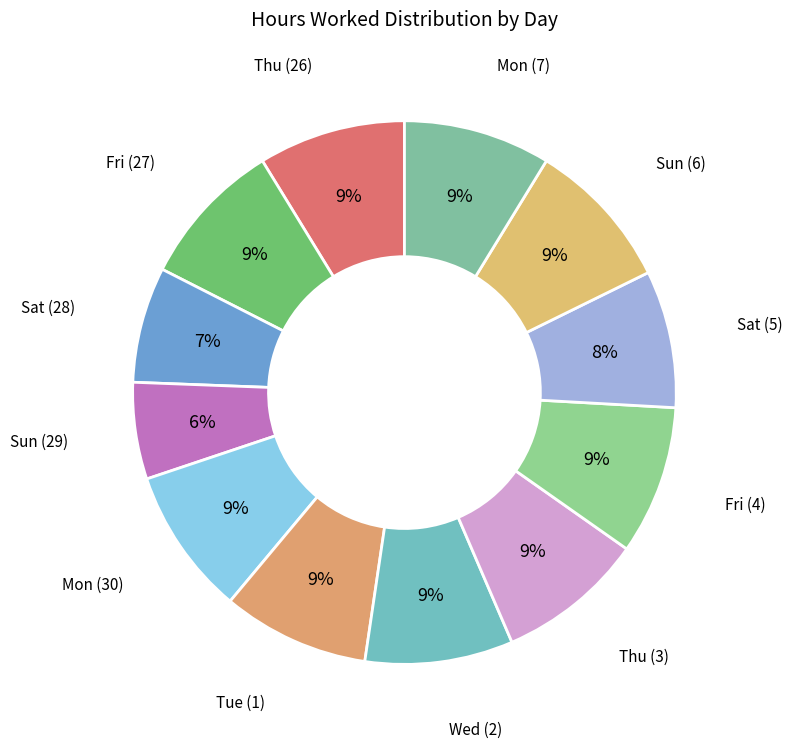

Is the sum of Tue (1) and Mon (30) greater than half?

No